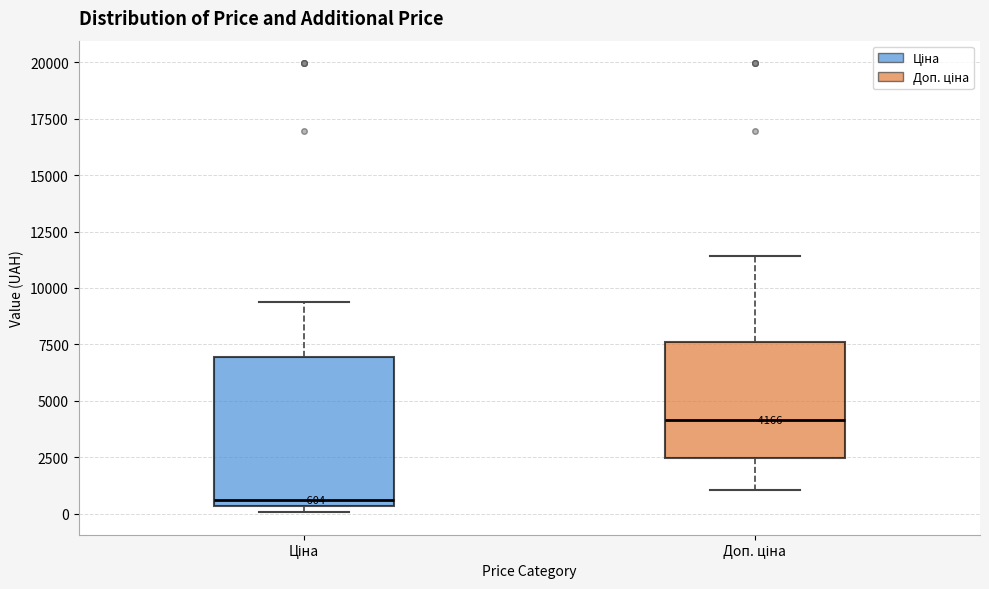

Which box's median line is the lowest?

Ціна